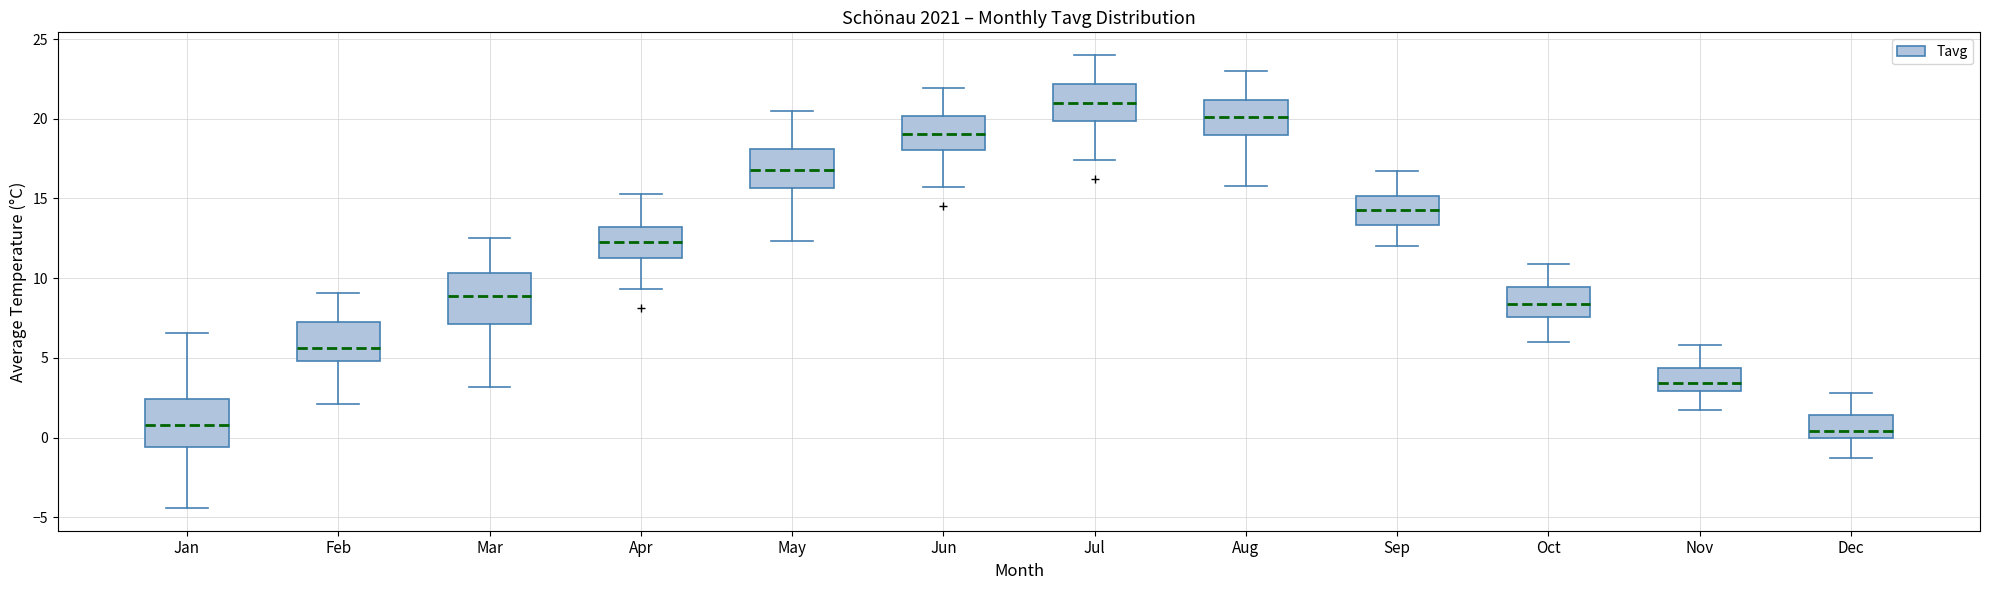

Reading left to right, transcribe this box plot: for each box, give where its median line is, the range the box spans, and where its two whiskers end, as read against the y-axis. The values are not printed on the chart, so give them approximately, as read against the axis.

Jan: median 1.0, box -0.5 to 2.5, whiskers -4.5 to 6.5
Feb: median 5.5, box 5.0 to 7.5, whiskers 2.0 to 9.0
Mar: median 9.0, box 7.0 to 10.5, whiskers 3.0 to 12.5
Apr: median 12.5, box 11.5 to 13.0, whiskers 9.5 to 15.5
May: median 17.0, box 15.5 to 18.0, whiskers 12.5 to 20.5
Jun: median 19.0, box 18.0 to 20.0, whiskers 15.5 to 22.0
Jul: median 21.0, box 20.0 to 22.0, whiskers 17.5 to 24.0
Aug: median 20.0, box 19.0 to 21.0, whiskers 16.0 to 23.0
Sep: median 14.5, box 13.5 to 15.0, whiskers 12.0 to 16.5
Oct: median 8.5, box 7.5 to 9.5, whiskers 6.0 to 11.0
Nov: median 3.5, box 3.0 to 4.5, whiskers 1.5 to 6.0
Dec: median 0.5, box 0.0 to 1.5, whiskers -1.5 to 3.0